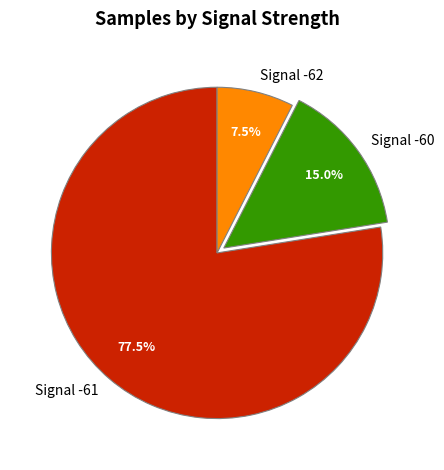

Rank the categories by value from lowest to highest.

Signal -62, Signal -60, Signal -61